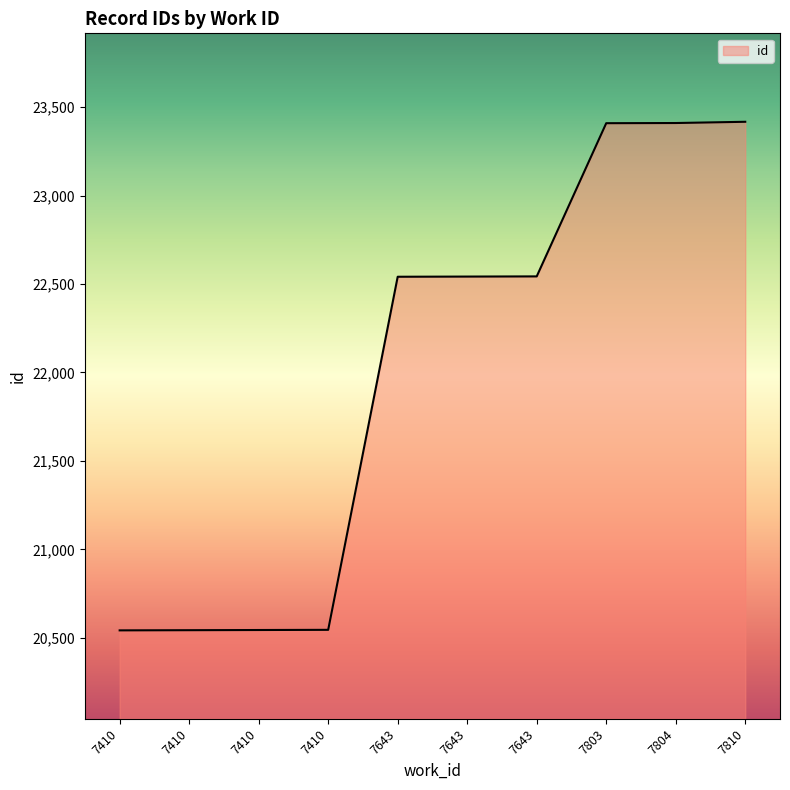

Reading left to right, transcribe all the data shown in this chart.

20542	20543	20544	20545	22541	22542	22543	23409	23410	23417